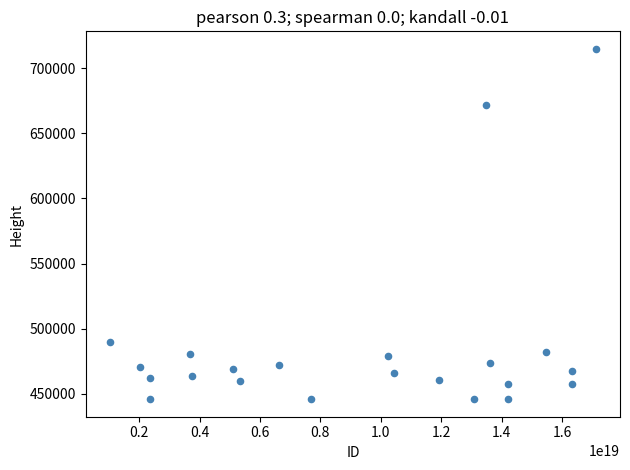

What is the range of Y values (max minus min)?

268737